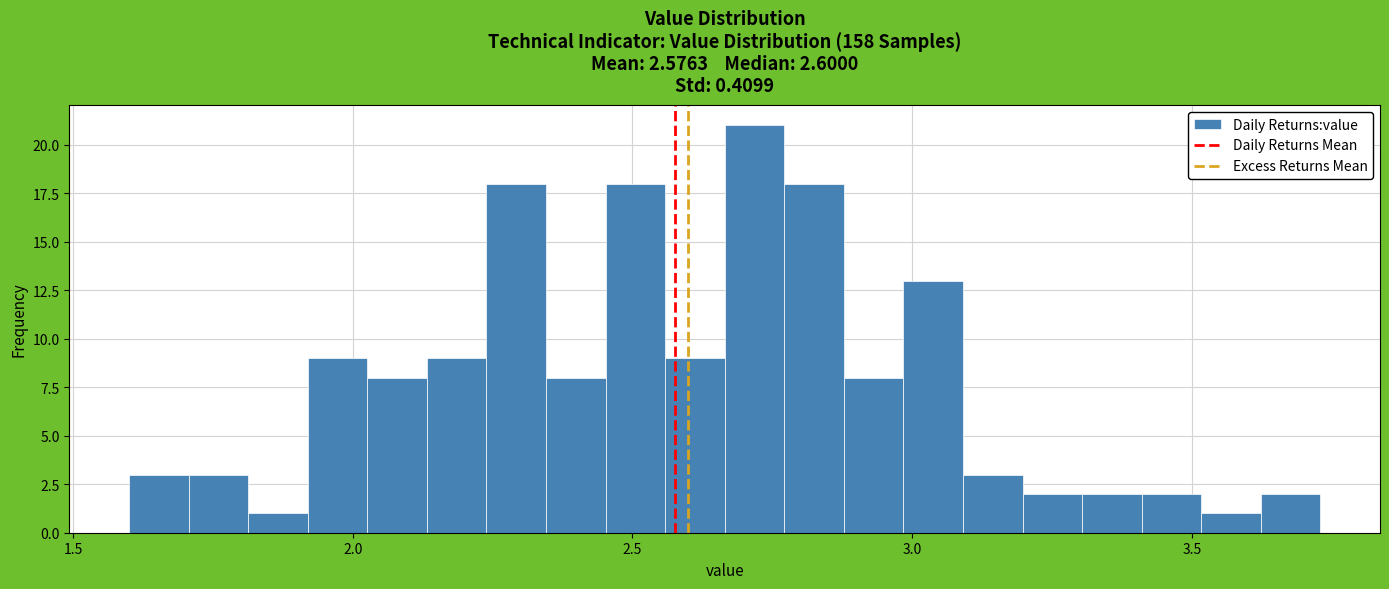

Around what value on the x-axis is the tallest bar? Give the approximate position of its centre, as read against the axis.

2.70